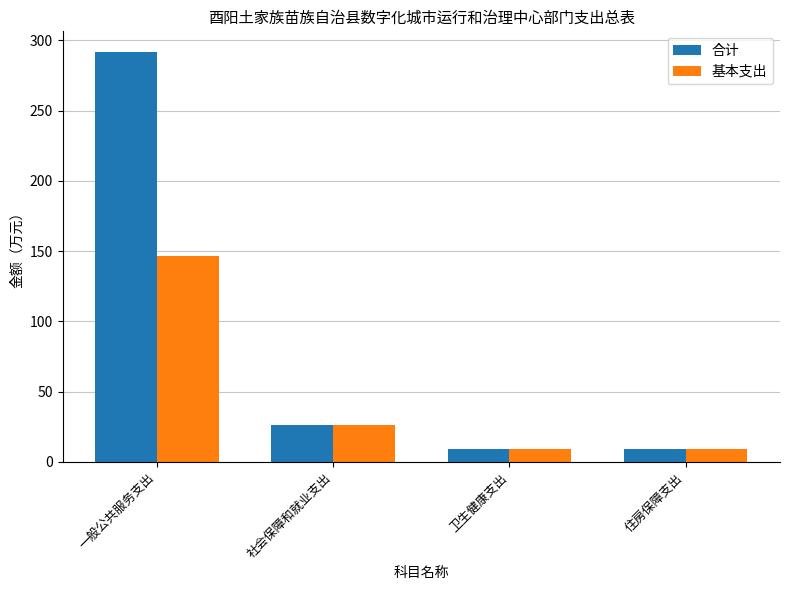

At which category is the sum across all series the highest?

一般公共服务支出